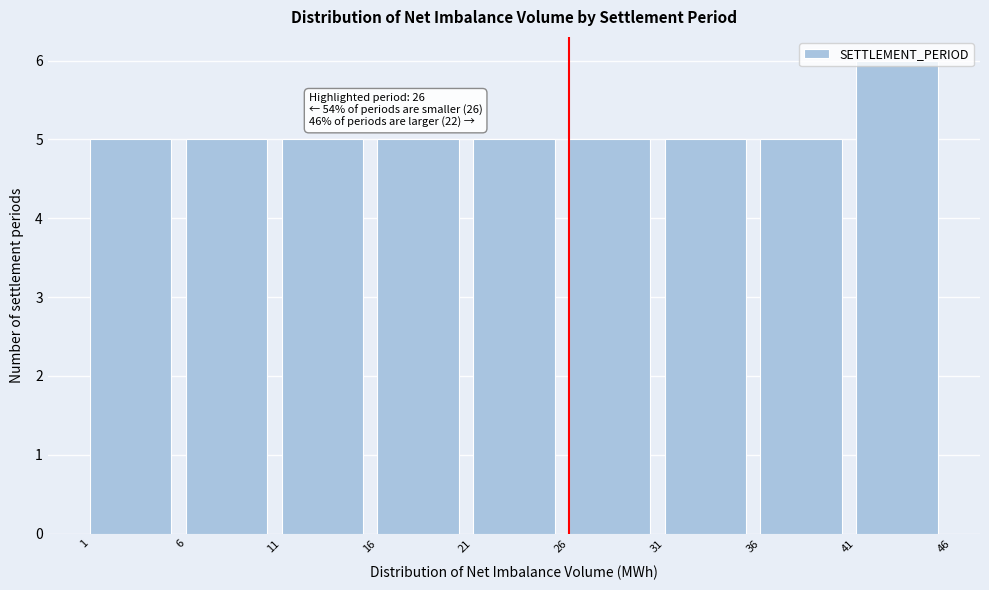

Over which range of the x-axis is the bar tallest?

41 to 46